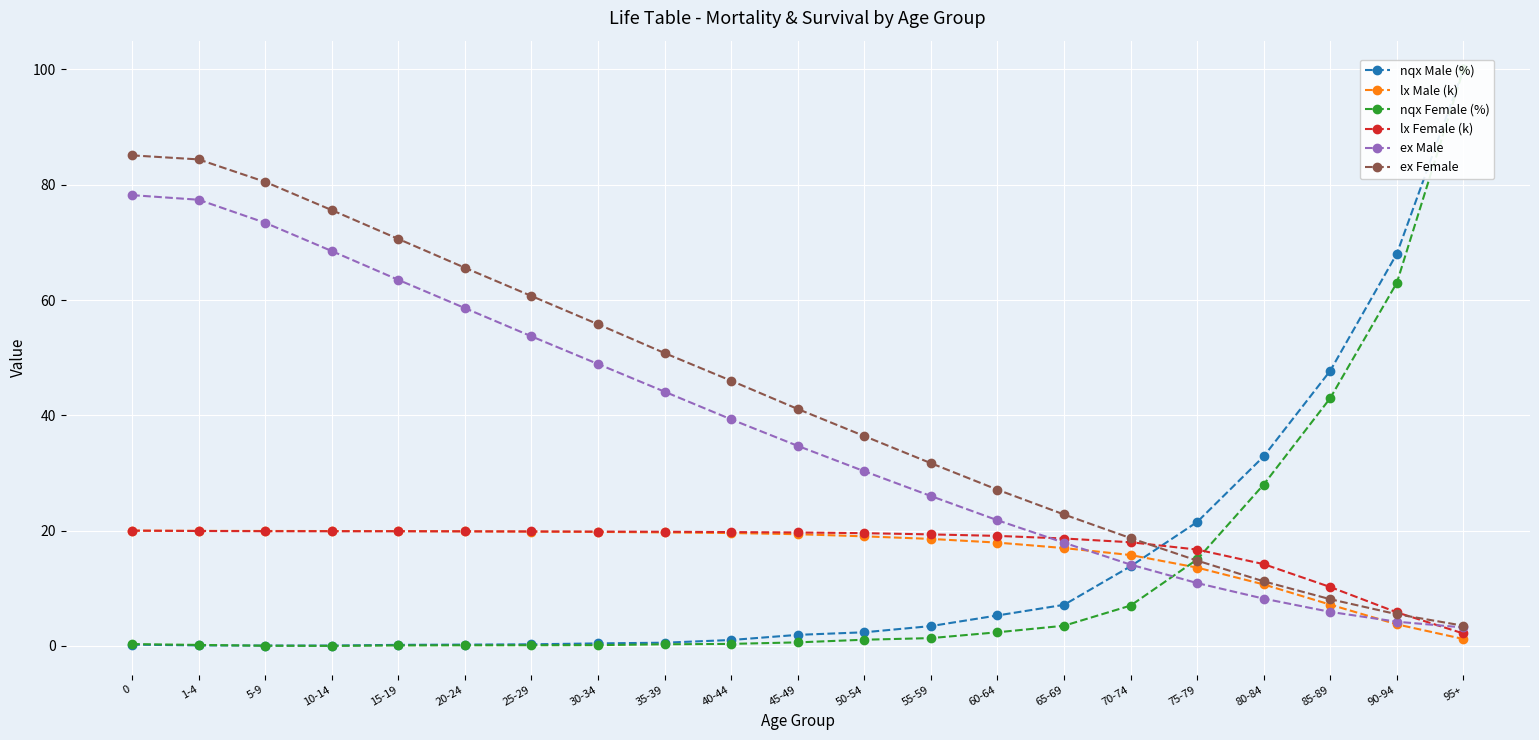

Reading left to right, list all the values displayed in this chart.

nqx Male (%): 0=0.2	1-4=0.1	5-9=0.1	10-14=0.1	15-19=0.2	20-24=0.2	25-29=0.3	30-34=0.4	35-39=0.6	40-44=1.0	45-49=1.9	50-54=2.4	55-59=3.4	60-64=5.3	65-69=7.1	70-74=13.8	75-79=21.5	80-84=32.9	85-89=47.7	90-94=68.0	95+=100.0
lx Male (k): 0=20.0	1-4=20.0	5-9=19.9	10-14=19.9	15-19=19.9	20-24=19.9	25-29=19.8	30-34=19.8	35-39=19.7	40-44=19.6	45-49=19.4	50-54=19.0	55-59=18.6	60-64=17.9	65-69=17.0	70-74=15.8	75-79=13.6	80-84=10.7	85-89=7.2	90-94=3.7	95+=1.2
nqx Female (%): 0=0.3	1-4=0.2	5-9=0.0	10-14=0.0	15-19=0.1	20-24=0.1	25-29=0.1	30-34=0.1	35-39=0.3	40-44=0.4	45-49=0.6	50-54=1.1	55-59=1.4	60-64=2.4	65-69=3.5	70-74=7.0	75-79=15.0	80-84=28.0	85-89=43.0	90-94=63.0	95+=100.0
lx Female (k): 0=20.0	1-4=19.9	5-9=19.9	10-14=19.9	15-19=19.9	20-24=19.9	25-29=19.9	30-34=19.8	35-39=19.8	40-44=19.7	45-49=19.7	50-54=19.6	55-59=19.3	60-64=19.1	65-69=18.6	70-74=18.0	75-79=16.7	80-84=14.2	85-89=10.2	90-94=5.8	95+=2.2
ex Male: 0=78.2	1-4=77.4	5-9=73.4	10-14=68.5	15-19=63.5	20-24=58.6	25-29=53.7	30-34=48.9	35-39=44.1	40-44=39.3	45-49=34.7	50-54=30.3	55-59=26.0	60-64=21.8	65-69=17.9	70-74=14.1	75-79=10.9	80-84=8.2	85-89=5.9	90-94=4.2	95+=3.2
ex Female: 0=85.1	1-4=84.4	5-9=80.5	10-14=75.6	15-19=70.6	20-24=65.6	25-29=60.7	30-34=55.8	35-39=50.8	40-44=46.0	45-49=41.1	50-54=36.4	55-59=31.7	60-64=27.1	65-69=22.8	70-74=18.7	75-79=14.8	80-84=11.2	85-89=8.1	90-94=5.5	95+=3.5